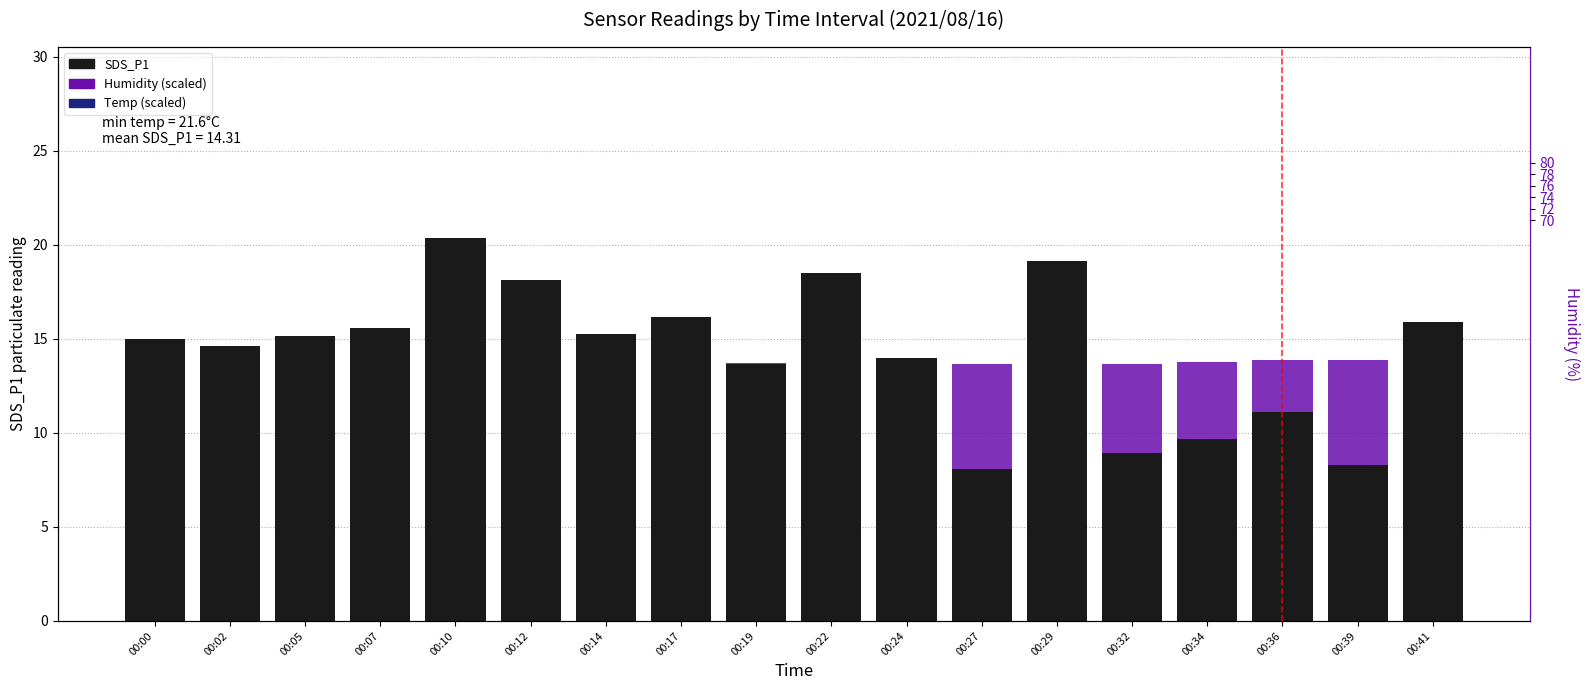

How many bars are there in total?

54